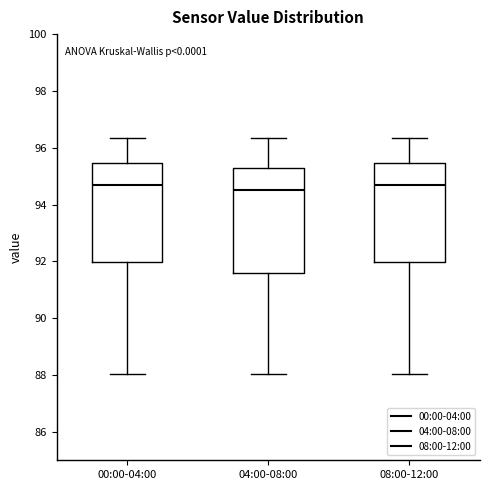

Reading left to right, read every box against the y-axis: the position of its median line, the range the box covers, and the ends of its whiskers. The values are not printed on the chart, so give them approximately, as read against the axis.

00:00-04:00: median 94.6, box 92.0 to 95.4, whiskers 88.0 to 96.4
04:00-08:00: median 94.6, box 91.6 to 95.2, whiskers 88.0 to 96.4
08:00-12:00: median 94.6, box 92.0 to 95.4, whiskers 88.0 to 96.4